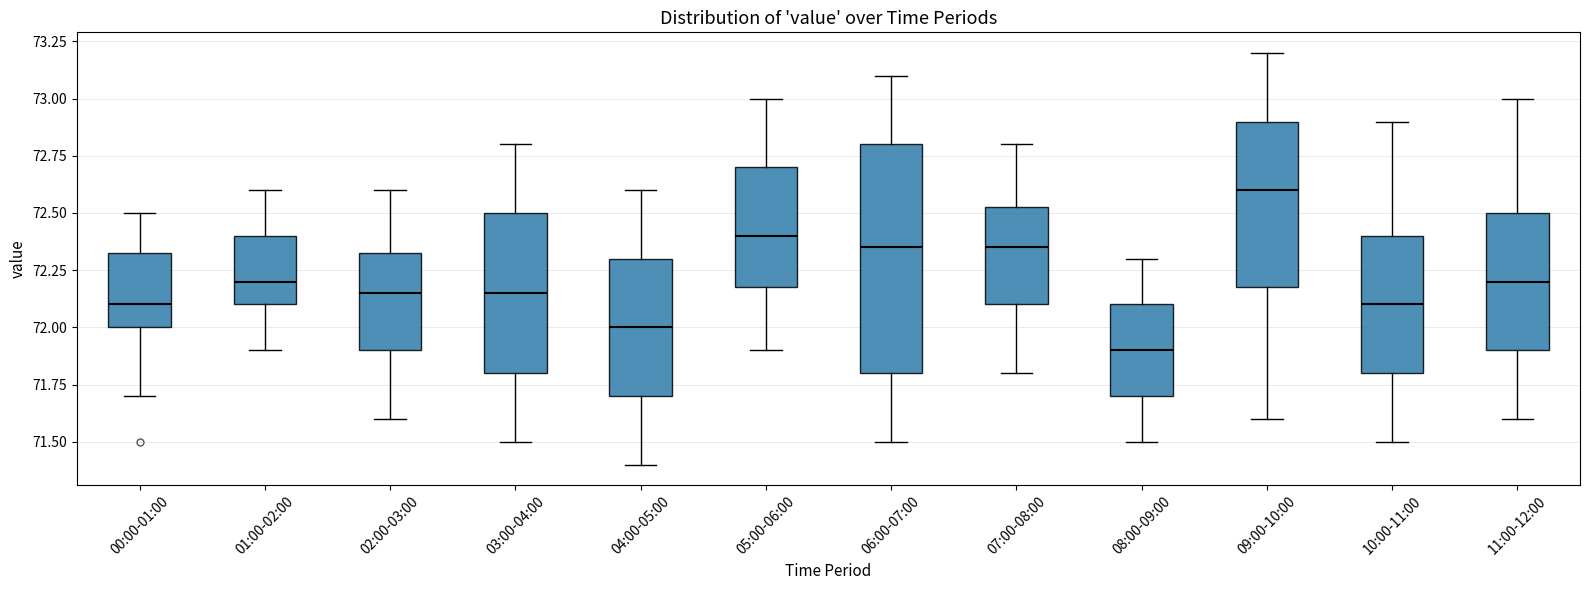

Reading left to right, transcribe this box plot: for each box, give where its median line is, the range the box spans, and where its two whiskers end, as read against the y-axis. The values are not printed on the chart, so give them approximately, as read against the axis.

00:00-01:00: median 72.10, box 72.00 to 72.35, whiskers 71.70 to 72.50
01:00-02:00: median 72.20, box 72.10 to 72.40, whiskers 71.90 to 72.60
02:00-03:00: median 72.15, box 71.90 to 72.35, whiskers 71.60 to 72.60
03:00-04:00: median 72.15, box 71.80 to 72.50, whiskers 71.50 to 72.80
04:00-05:00: median 72.00, box 71.70 to 72.30, whiskers 71.40 to 72.60
05:00-06:00: median 72.40, box 72.20 to 72.70, whiskers 71.90 to 73.00
06:00-07:00: median 72.35, box 71.80 to 72.80, whiskers 71.50 to 73.10
07:00-08:00: median 72.35, box 72.10 to 72.55, whiskers 71.80 to 72.80
08:00-09:00: median 71.90, box 71.70 to 72.10, whiskers 71.50 to 72.30
09:00-10:00: median 72.60, box 72.20 to 72.90, whiskers 71.60 to 73.20
10:00-11:00: median 72.10, box 71.80 to 72.40, whiskers 71.50 to 72.90
11:00-12:00: median 72.20, box 71.90 to 72.50, whiskers 71.60 to 73.00